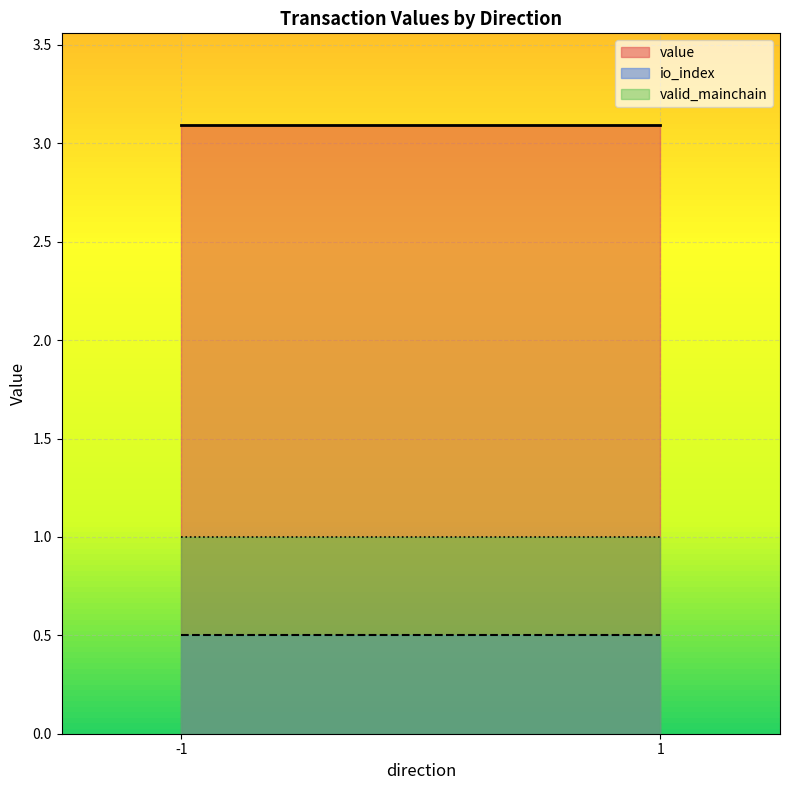

Rank the series by their average value, from highest to lowest.

value, valid_mainchain, io_index